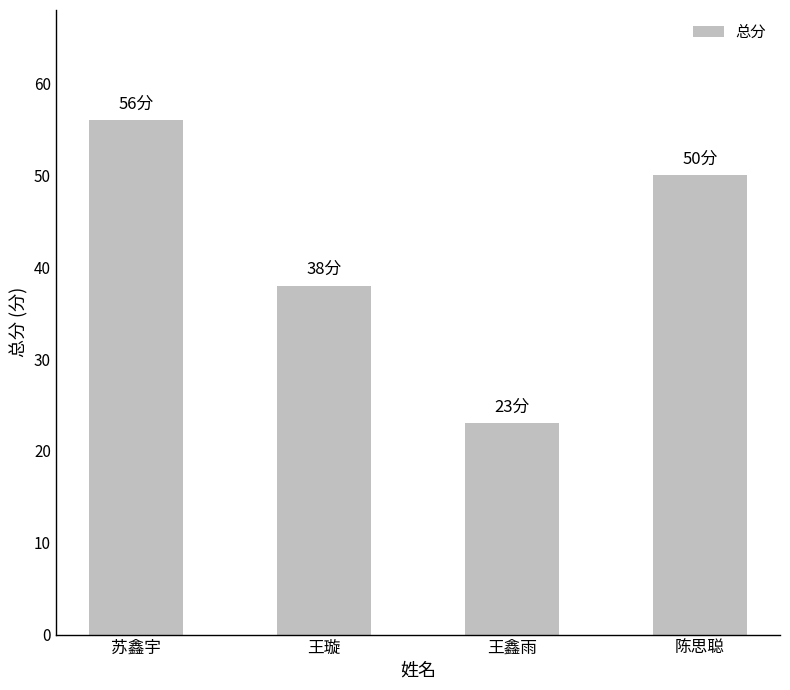

What is the value of the 2nd bar from the left?

38